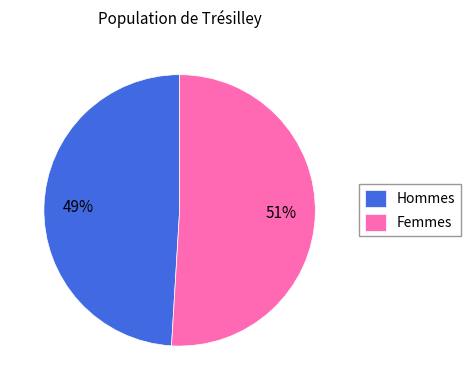

To the nearest percent, what is the combined percentage of Hommes and Femmes?

100%